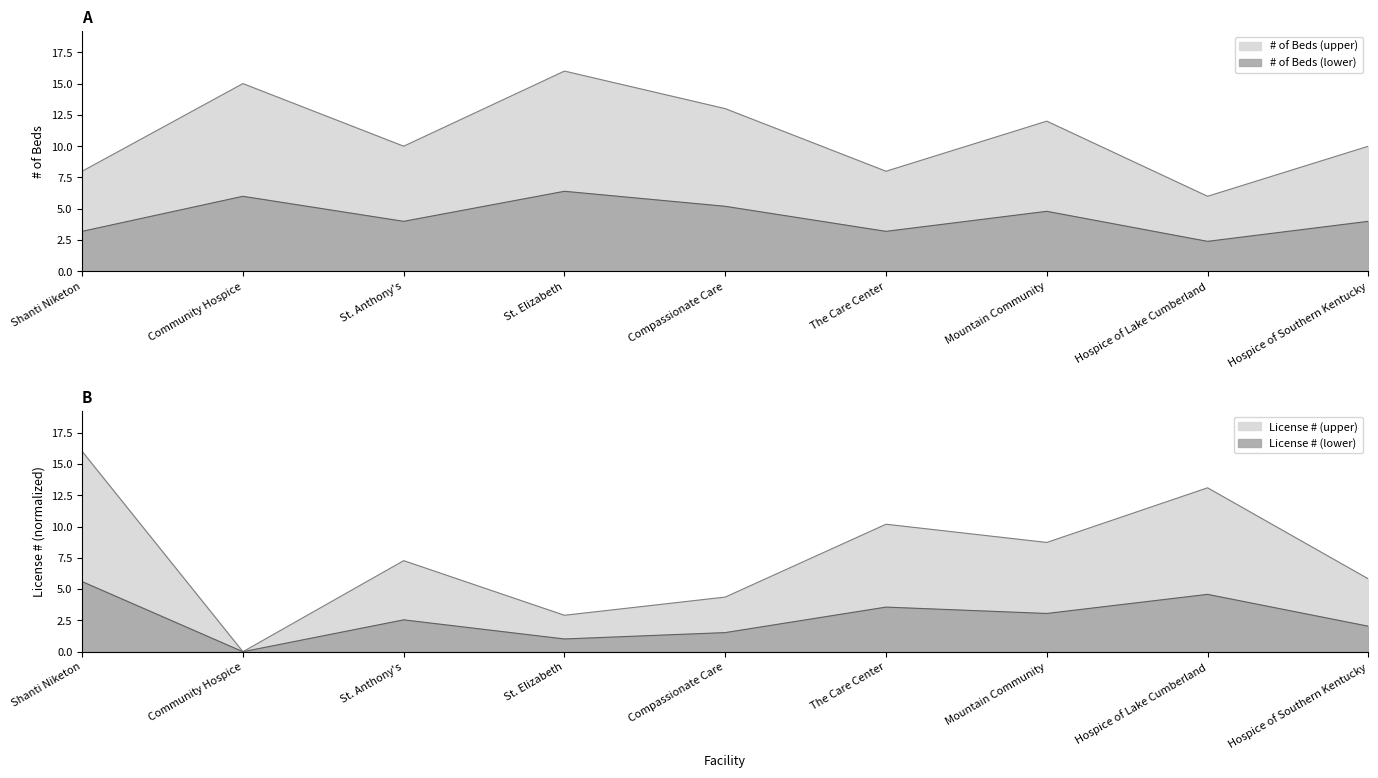

At which category does # of Beds reach its first local valley?

St. Anthony's